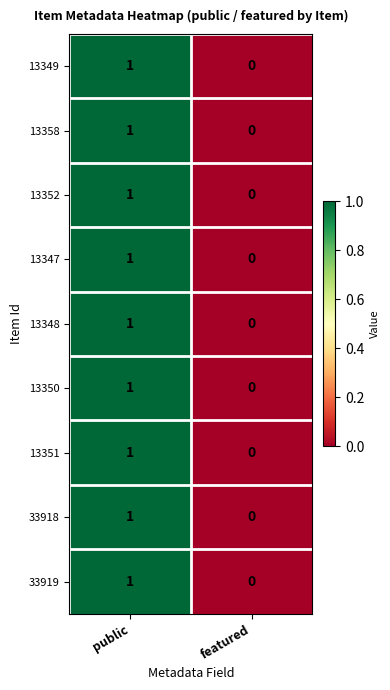

Where is 33918 nearest to the value 0?

featured